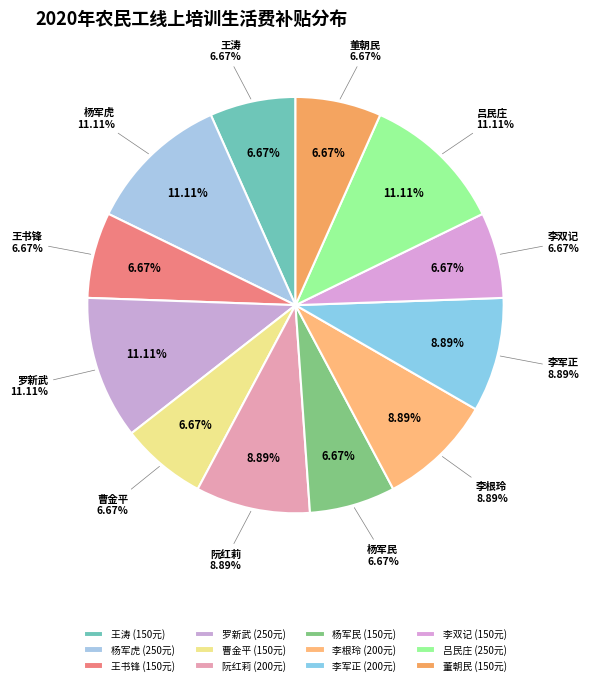

To the nearest percent, what is the combined percentage of 李军正 and 董朝民?

16%